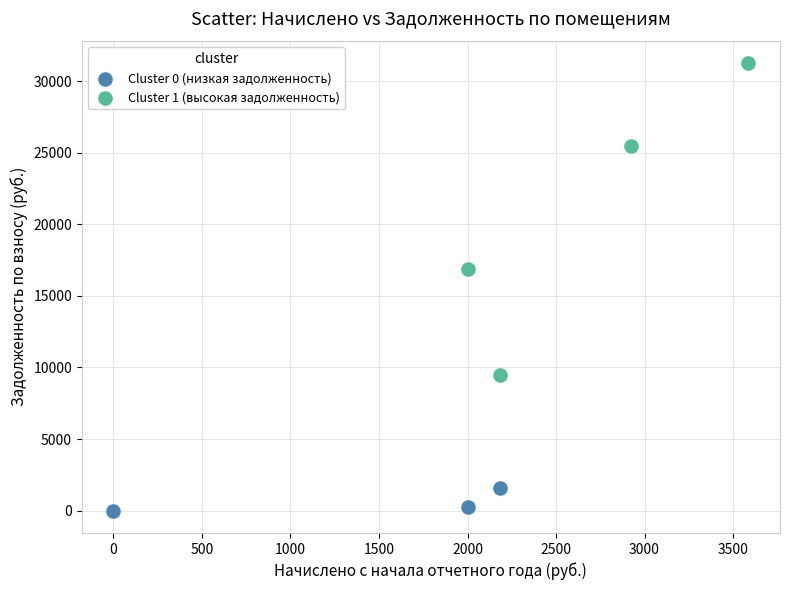

Which series contains the highest Y value?

Cluster 1 (высокая задолженность)